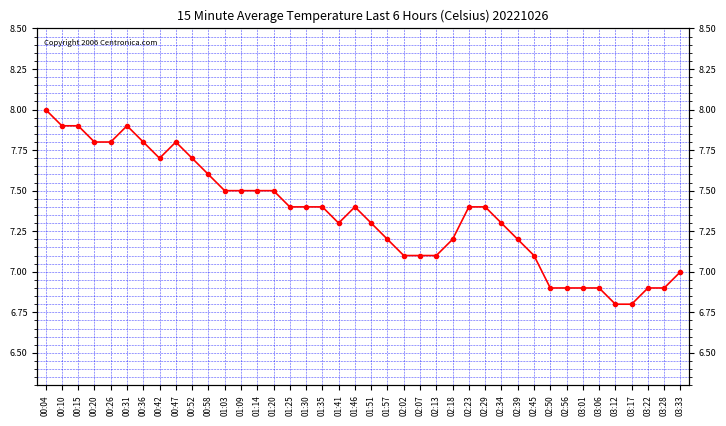

At which category does the data reach its first local peak?

00:31